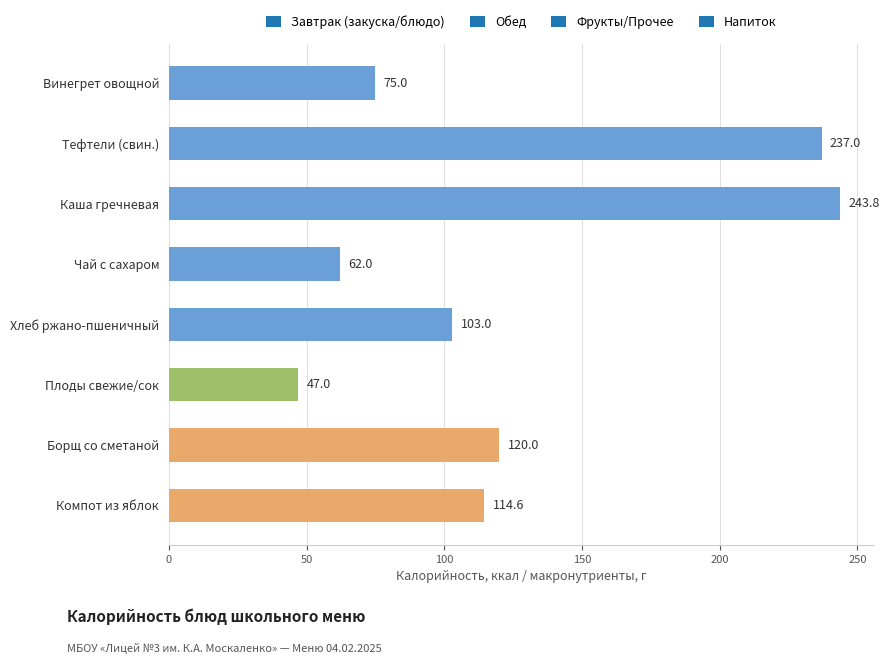

Which label corresponds to the largest value in the chart?

Каша гречневая